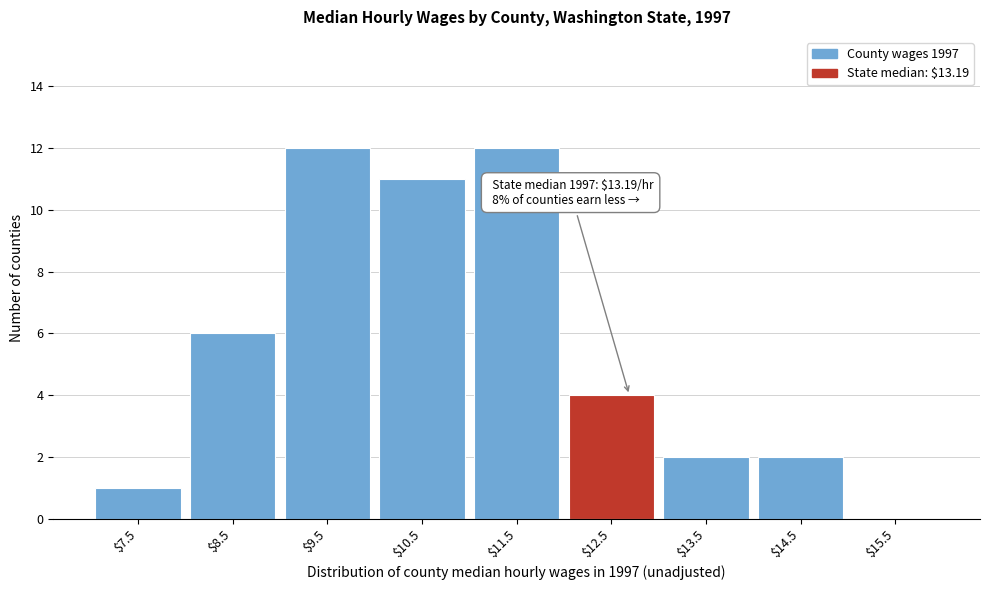

What is the maximum value shown in the chart?

12